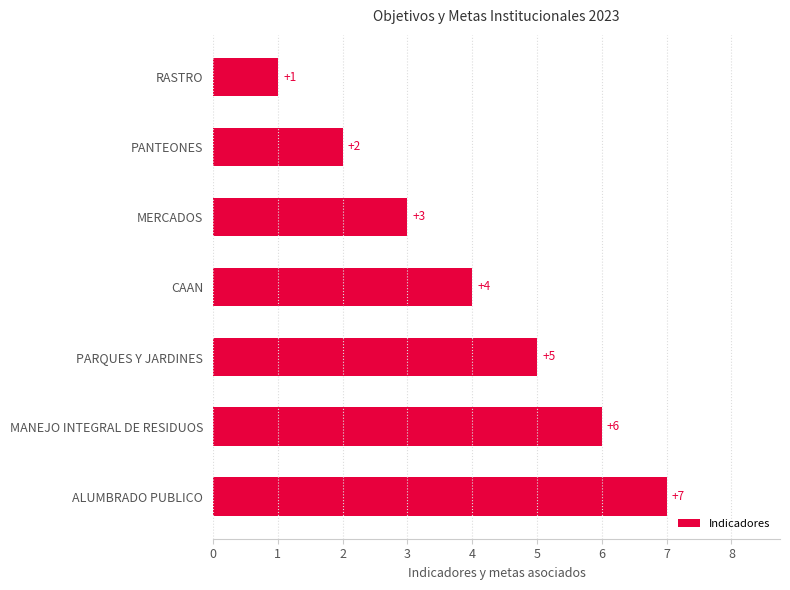

How many values are below 4?

3